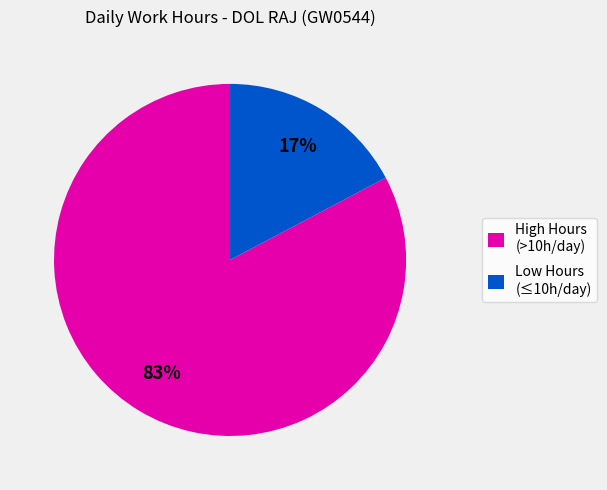

To the nearest percent, what percentage of the pie is Low Hours (≤10h/day)?

17%